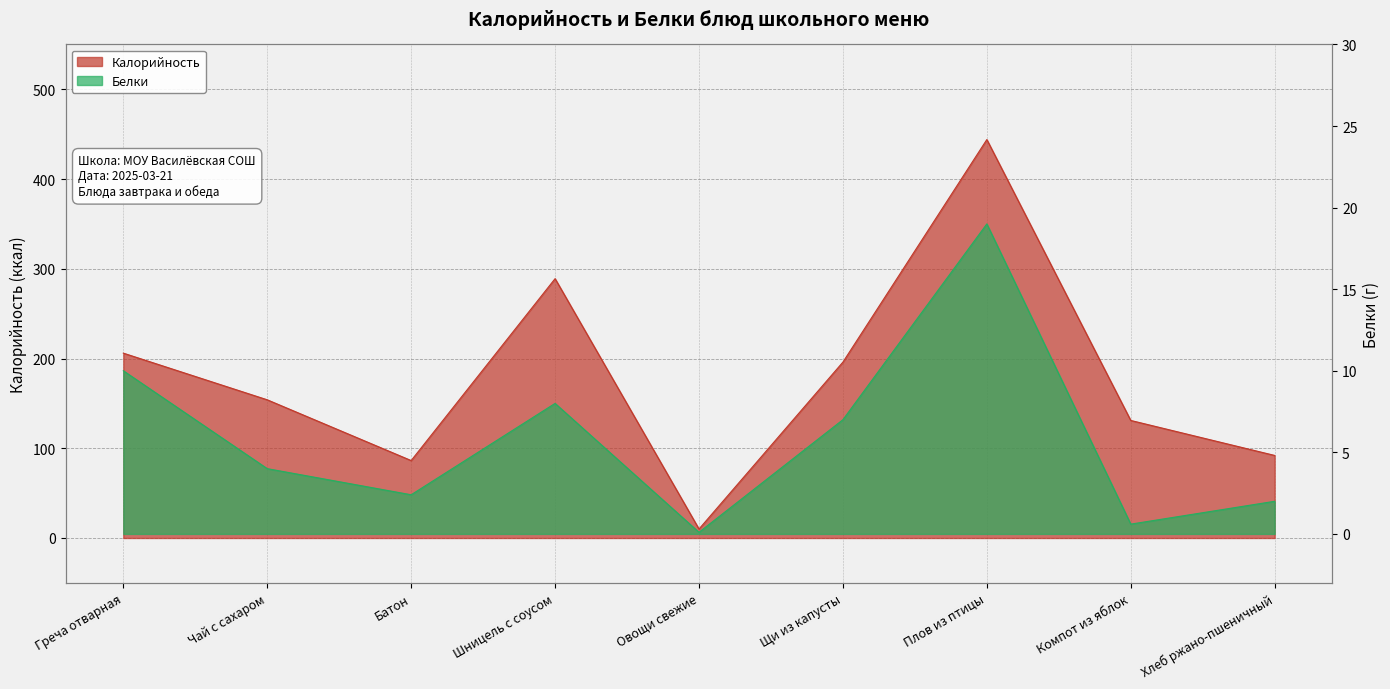

What is the difference between the highest and lowest values at Плов из птицы?

425.0